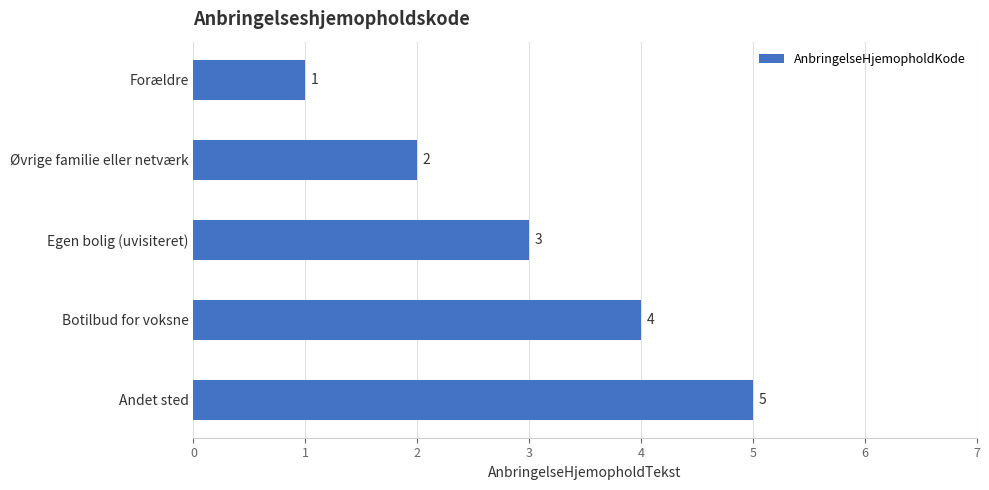

The chart shows a value of 5 at Egen bolig (uvisiteret). True or false?

False